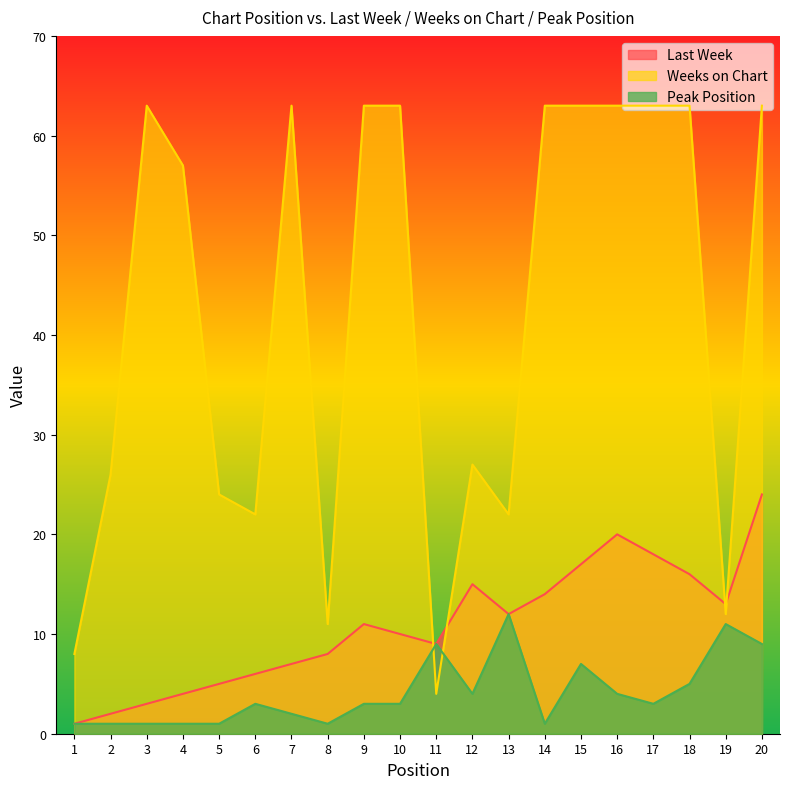

List the series in order of their peak value, lowest first.

Peak Position, Last Week, Weeks on Chart